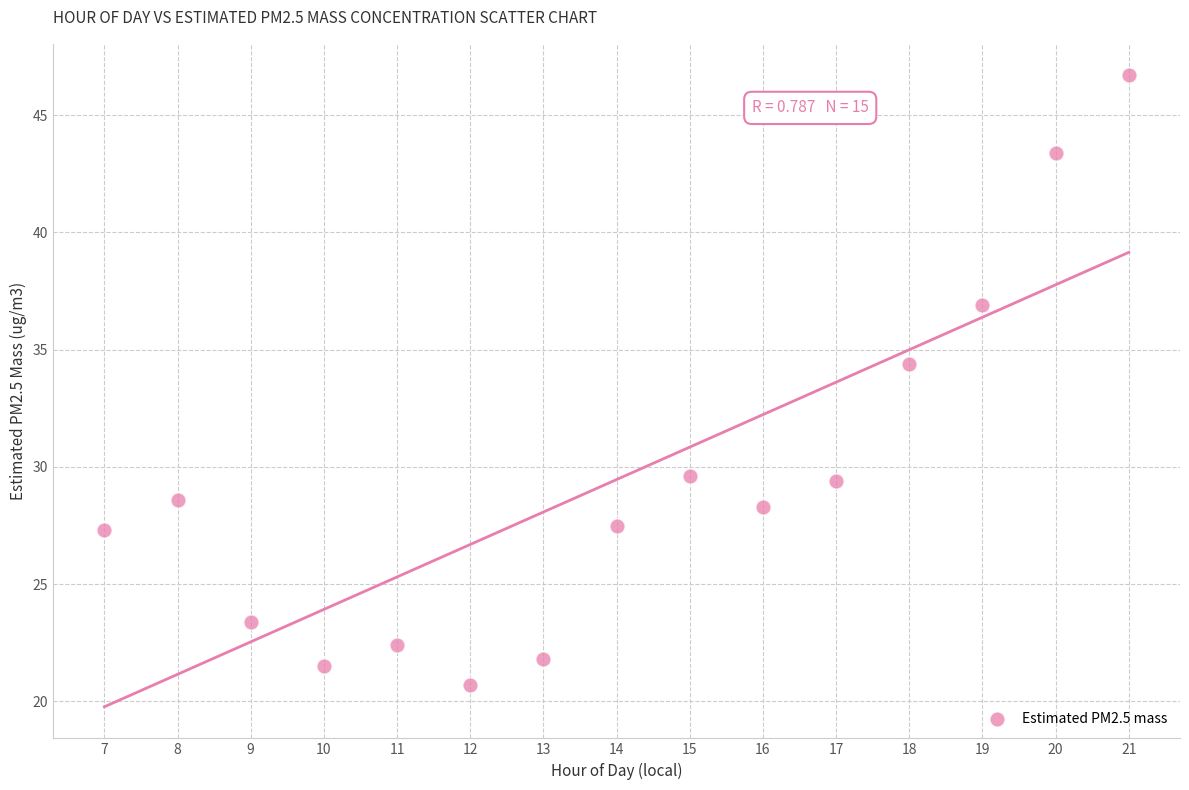

What Y value in the scatter plot is closest to 33?

34.4